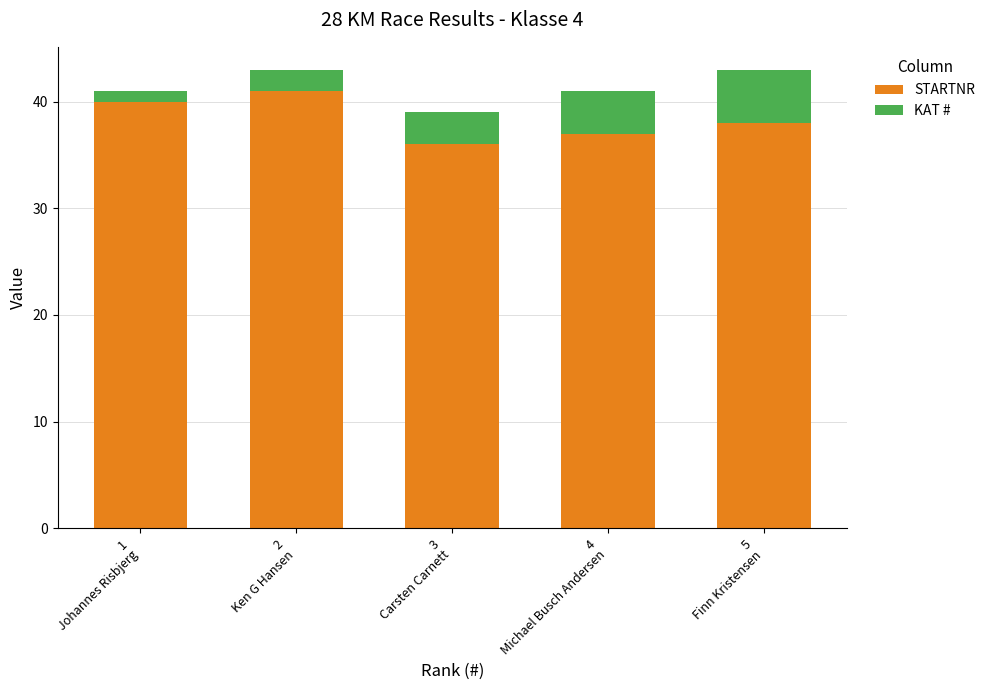

What is the difference between the second highest and minimum values in the STARTNR series?

4